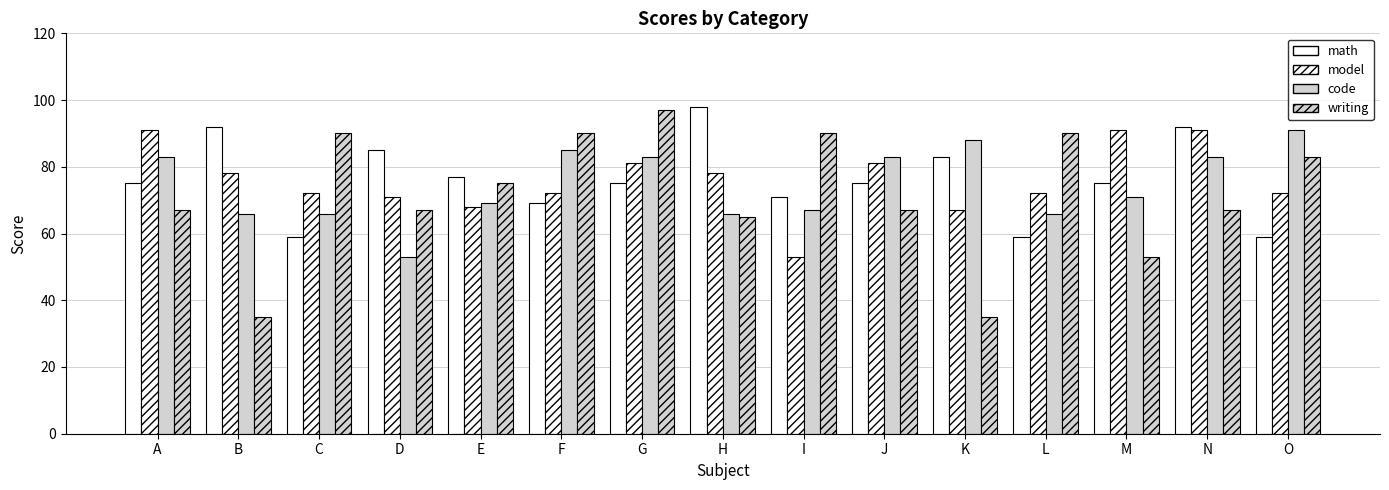

What is the value of the writing bar at the 2nd from the left?

35